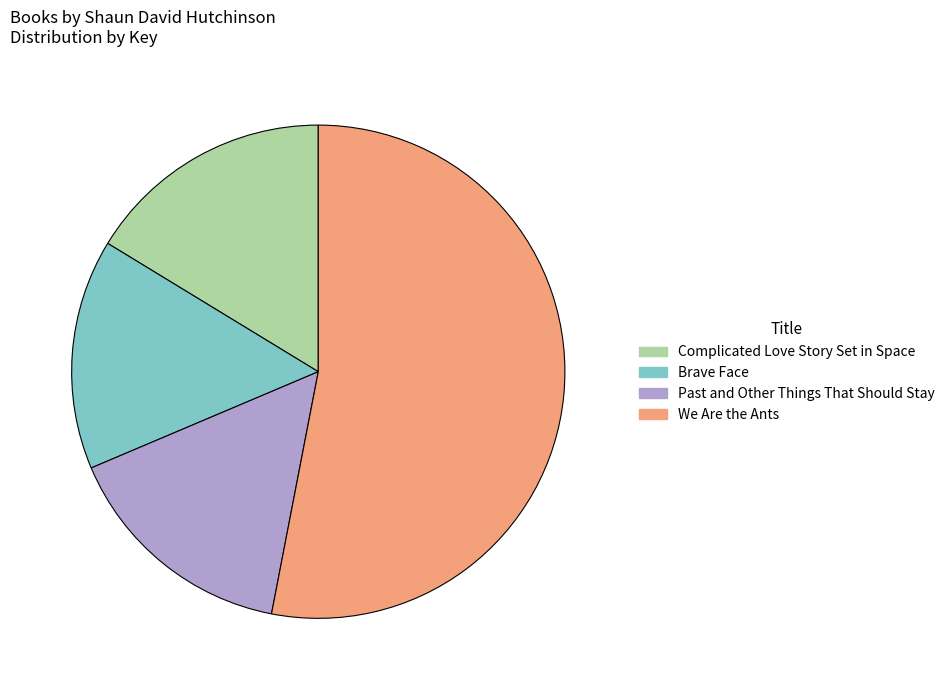

Combined, do Past and Other Things That Should Stay and We Are the Ants account for over 50%?

Yes